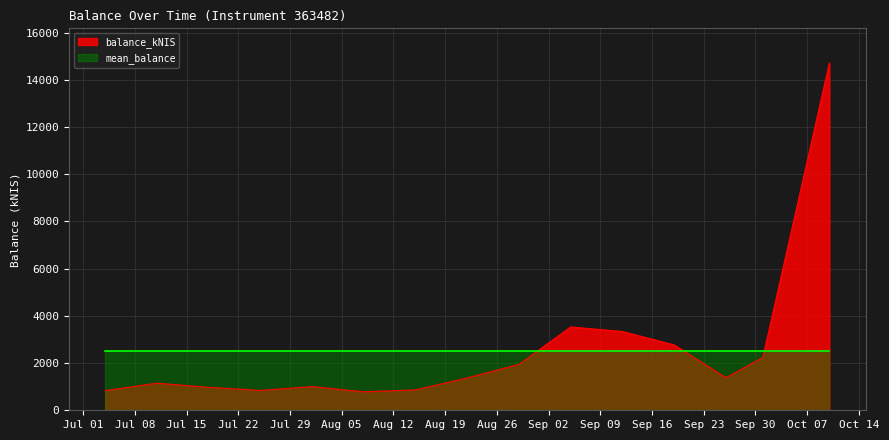

List the labels in order of value, largest first.

2024-10-10, 2024-09-05, 2024-09-12, 2024-09-19, 2024-10-01, 2024-08-29, 2024-09-26, 2024-08-22, 2024-07-11, 2024-08-01, 2024-07-18, 2024-08-15, 2024-07-25, 2024-07-04, 2024-08-08